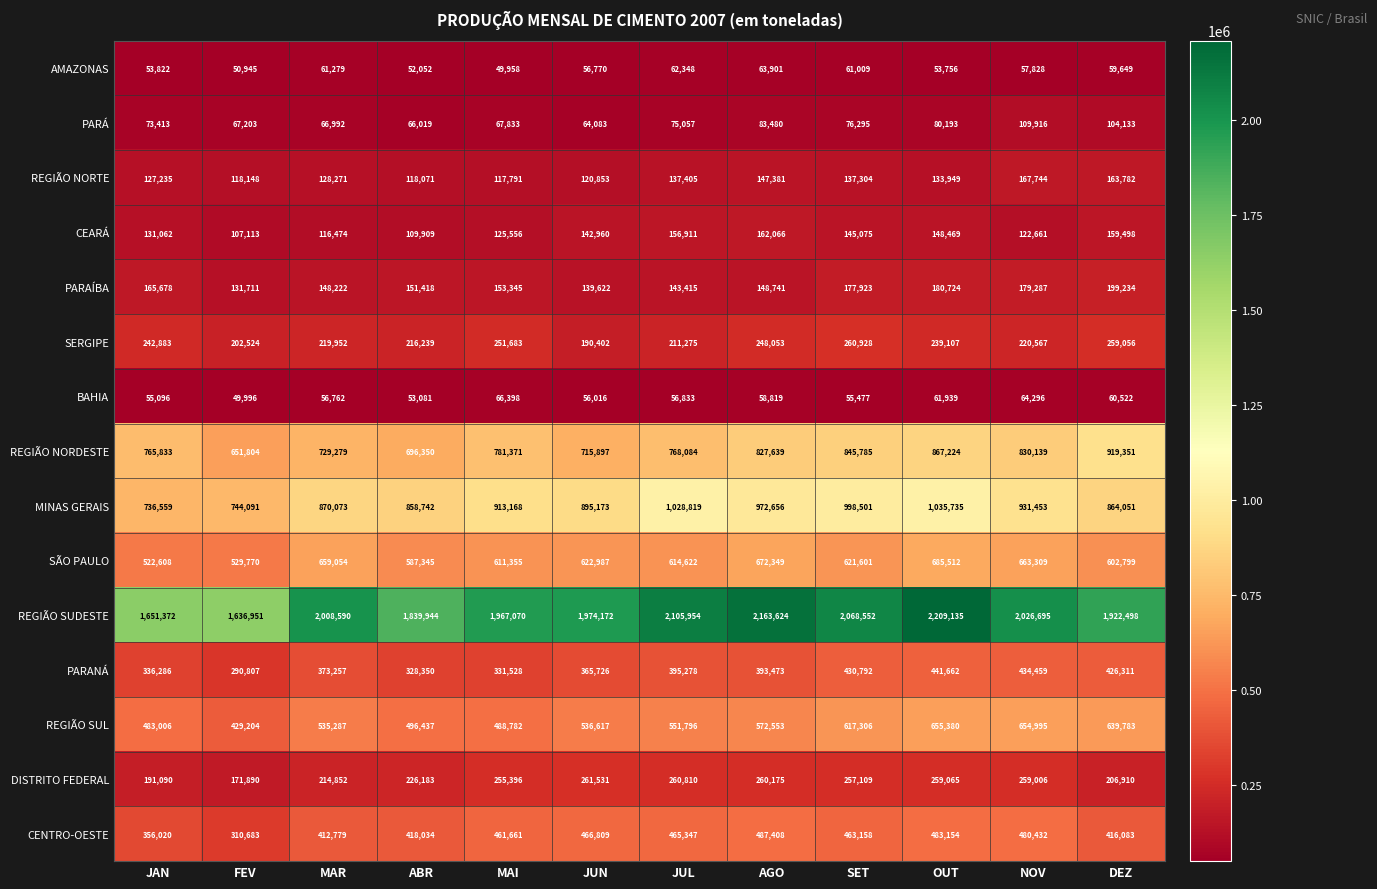

At how many categories does at least one series exceed 1929874?

8